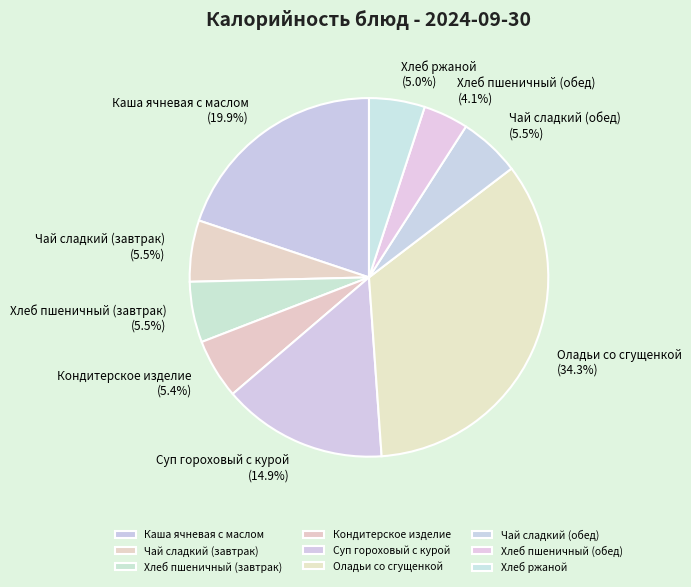

To the nearest percent, what is the difference between the Хлеб пшеничный (обед) and Хлеб ржаной slice percentages?

1%